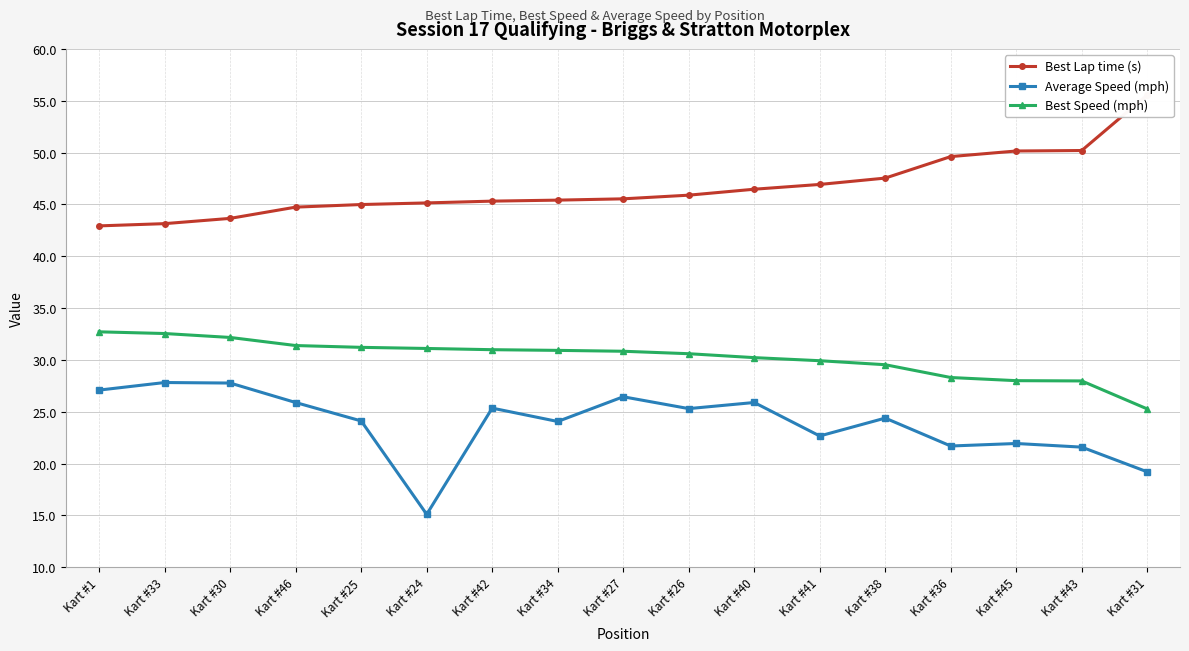

Which label corresponds to the largest value in the chart?

Kart #31